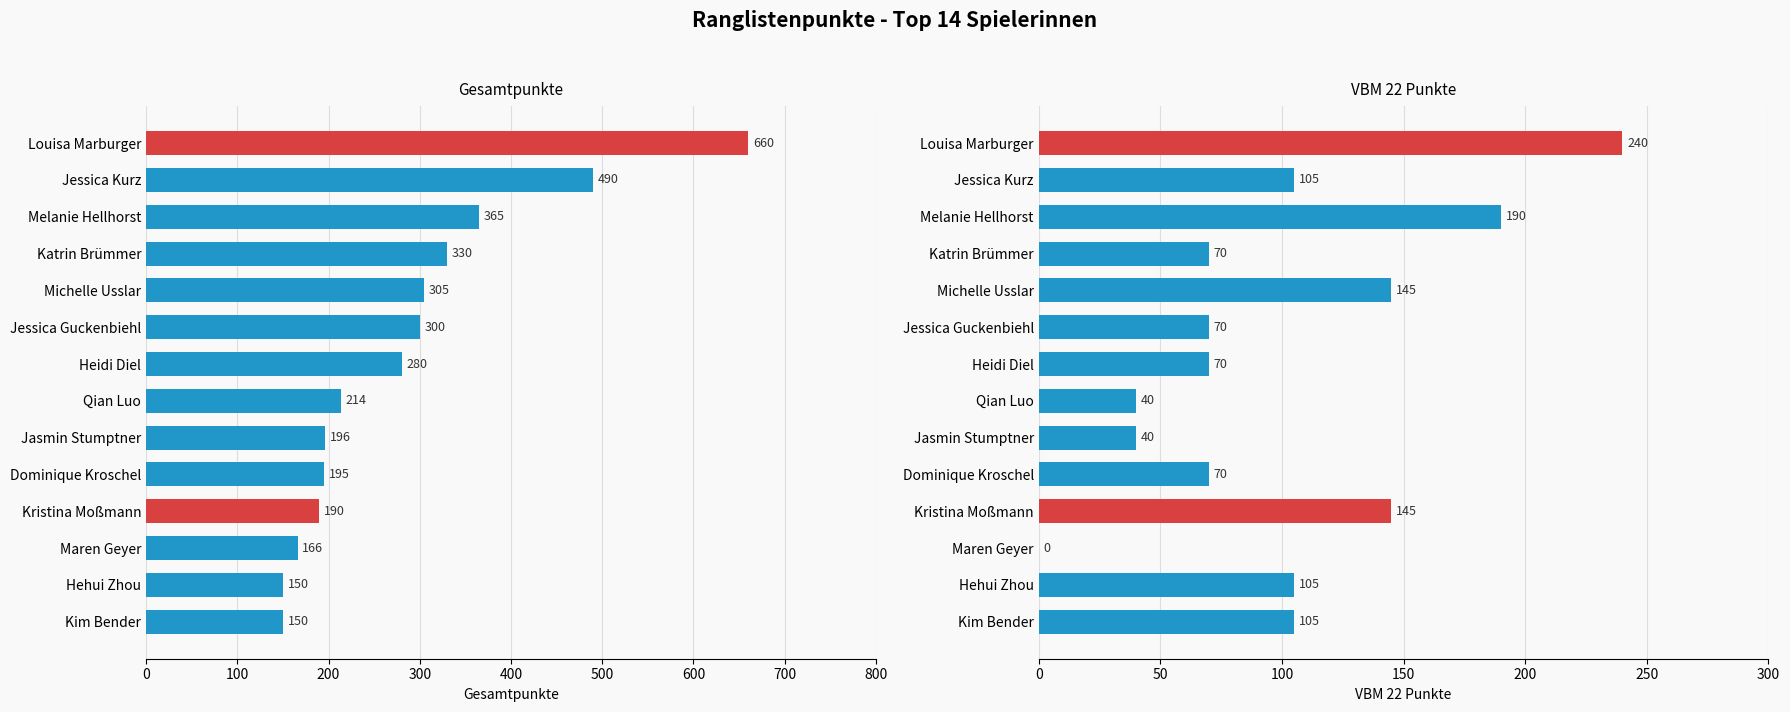

The value of VBM 22 Punkte at Jessica Kurz is 56. True or false?

False